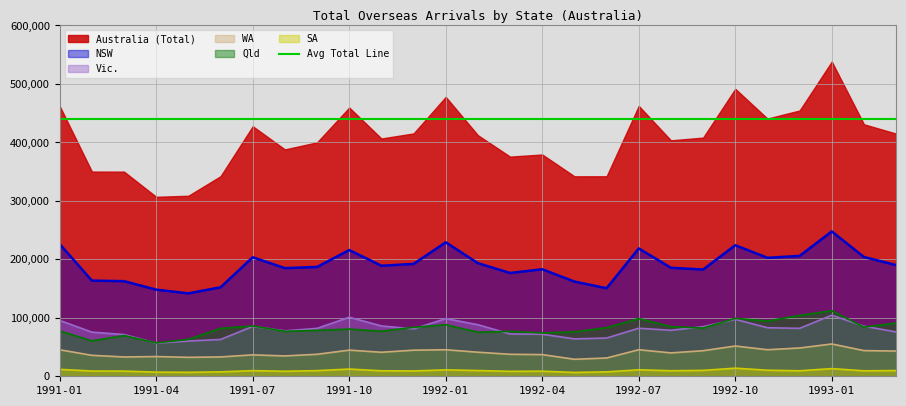

What is the minimum value shown in the chart?

6560